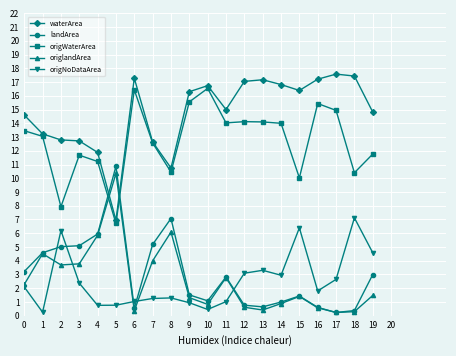

Is it true that origNoDataArea equals 1.0 at 11?

True